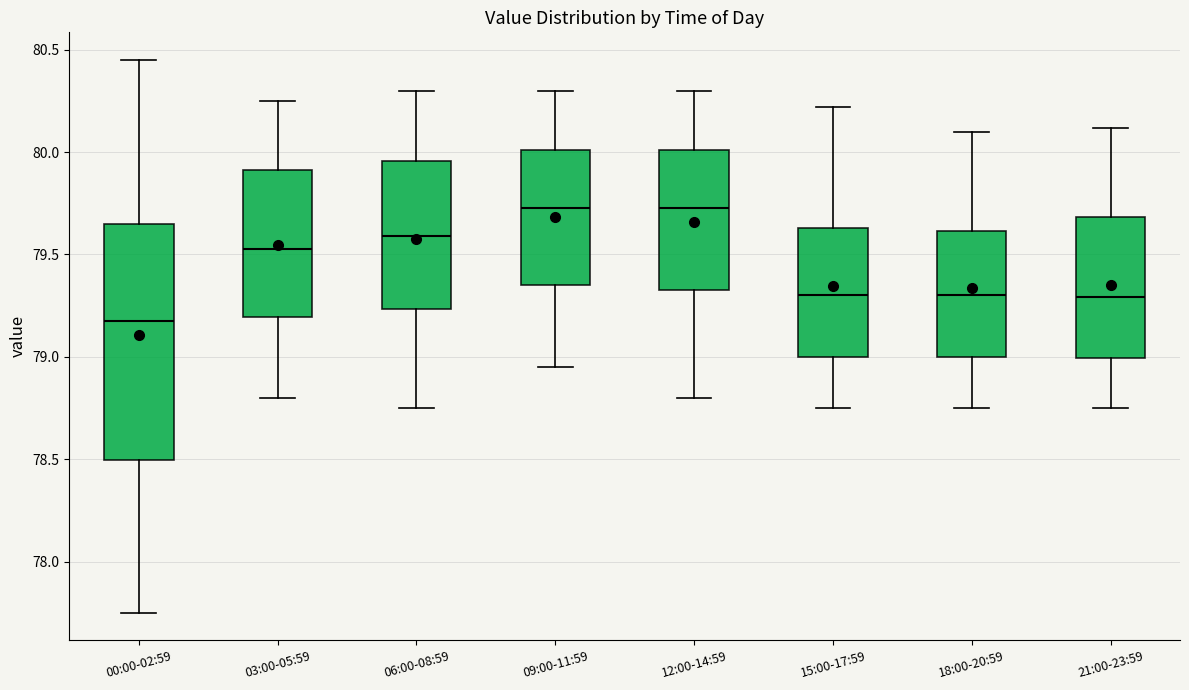

Where is the upper edge of the box for 18:00-20:59 on the y-axis? The values are not printed on the chart, so give them approximately, as read against the axis.

79.60